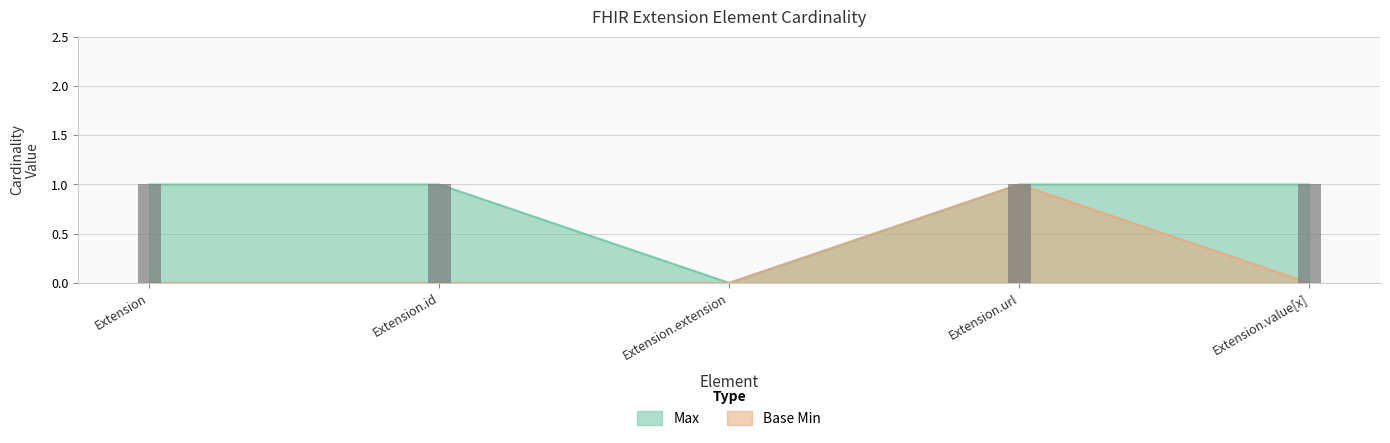

The Max series shows 1 at Extension. True or false?

False